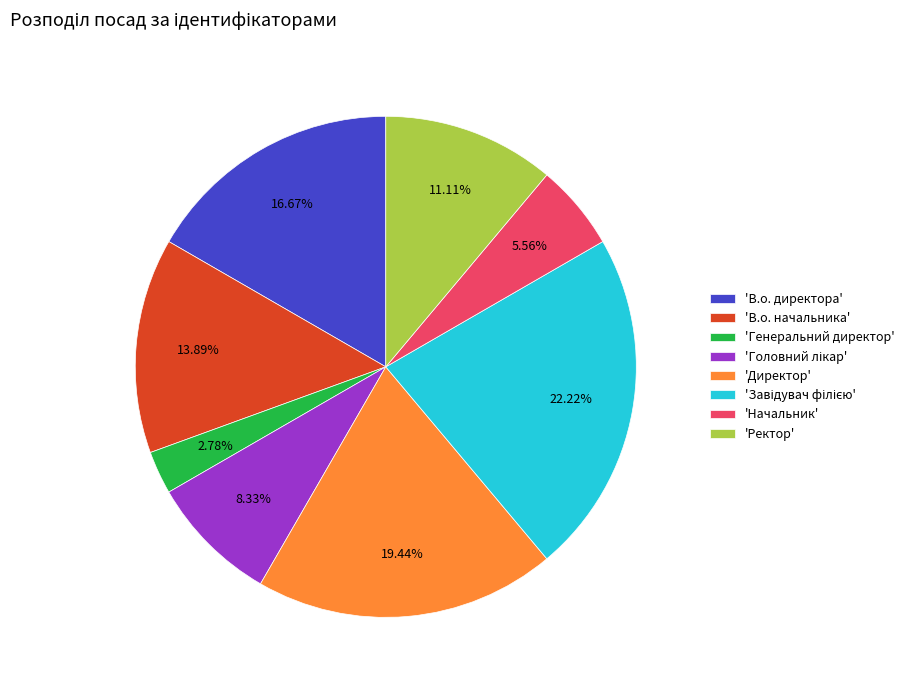

Is there any slice that represents more than half of the pie?

No